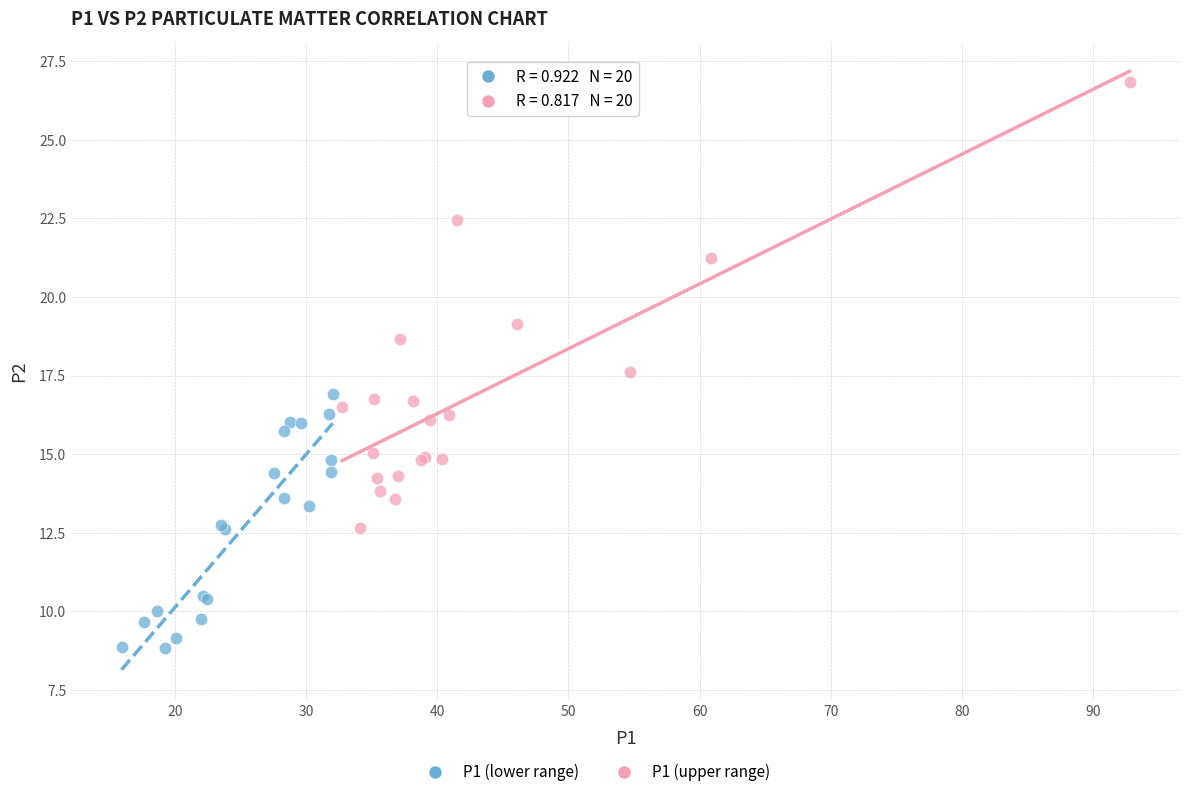

Which series reaches the minimum Y coordinate?

P1 (lower range)